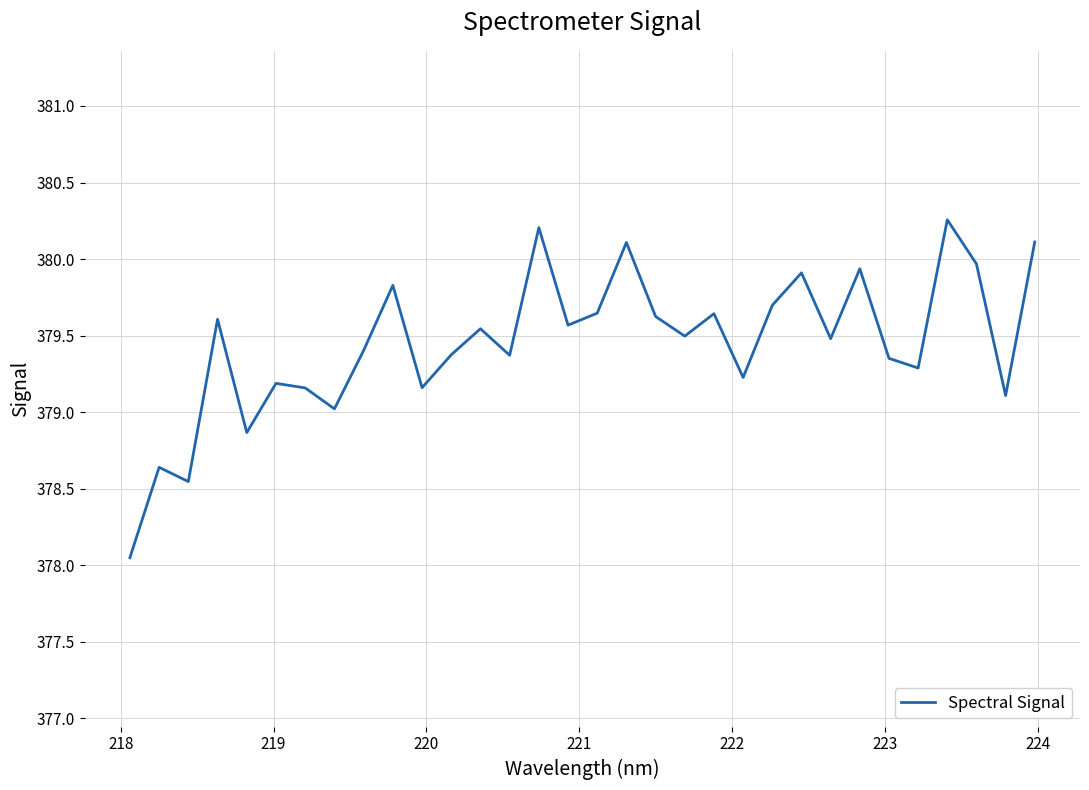

What is the smallest value displayed?

378.1